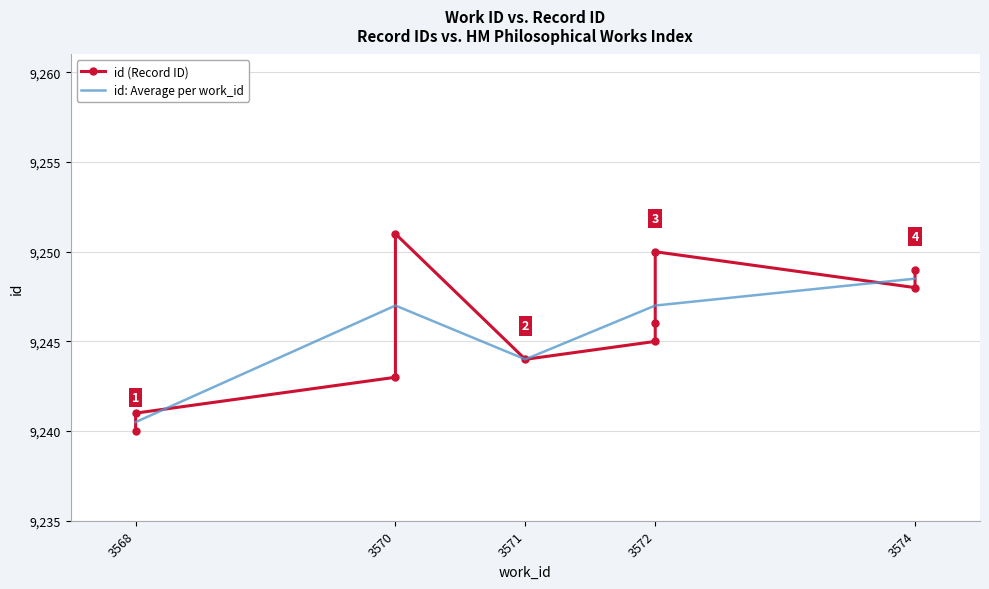

True or false: the data shows 14181 at 3570.

False